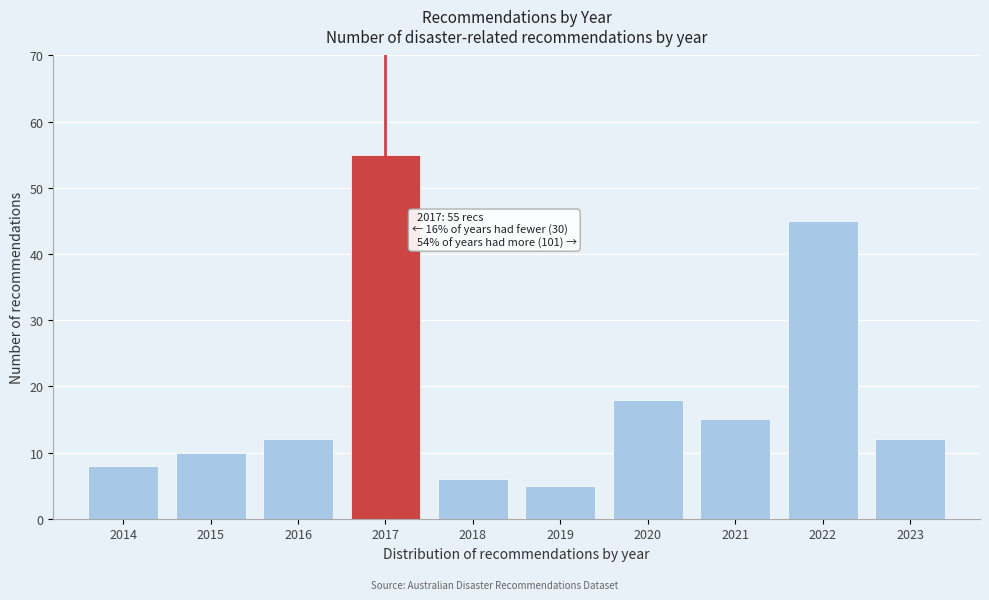

Reading left to right, extract all data points from this chart.

8	10	12	55	6	5	18	15	45	12